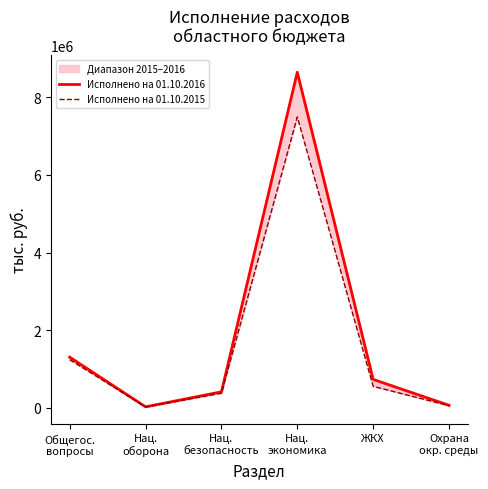

True or false: Исполнено на 01.10.2016 and Исполнено на 01.10.2015 cross at least once.

False